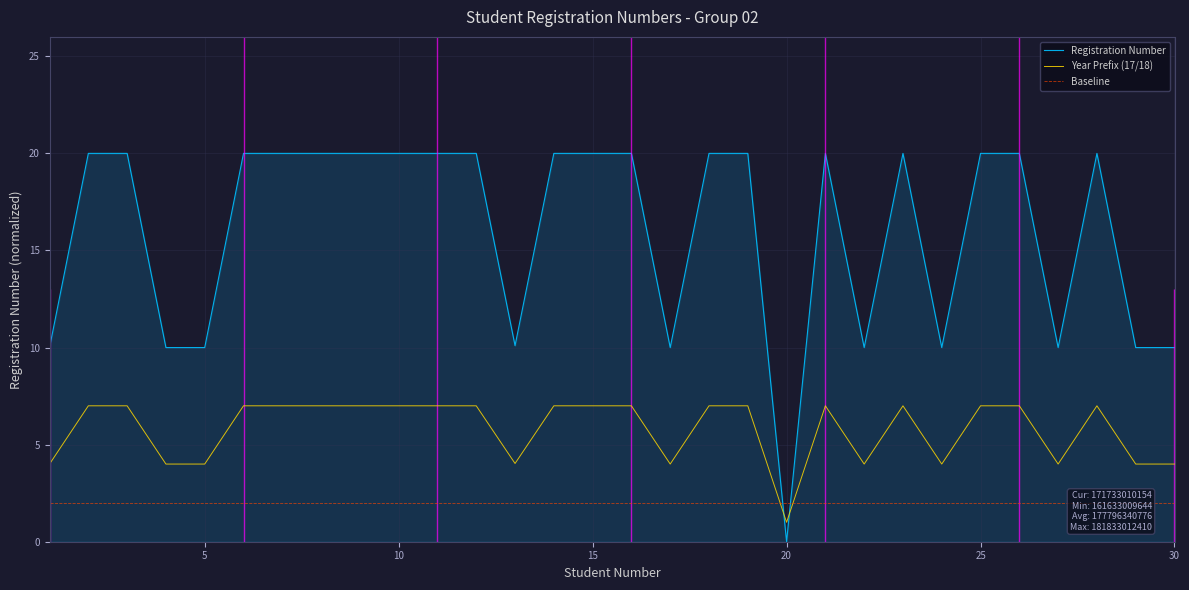

Reading right to left, extract all data points from this chart.

Registration Number: 10.0	10.0	20.0	10.0	20.0	20.0	10.0	20.0	10.0	20.0	0.0	20.0	20.0	10.0	20.0	20.0	20.0	10.1	20.0	20.0	20.0	20.0	20.0	20.0	20.0	10.0	10.0	20.0	20.0	10.0
Year Prefix (17/18): 4.0	4.0	7.0	4.0	7.0	7.0	4.0	7.0	4.0	7.0	1.0	7.0	7.0	4.0	7.0	7.0	7.0	4.0	7.0	7.0	7.0	7.0	7.0	7.0	7.0	4.0	4.0	7.0	7.0	4.0
Baseline: 2.0	2.0	2.0	2.0	2.0	2.0	2.0	2.0	2.0	2.0	2.0	2.0	2.0	2.0	2.0	2.0	2.0	2.0	2.0	2.0	2.0	2.0	2.0	2.0	2.0	2.0	2.0	2.0	2.0	2.0